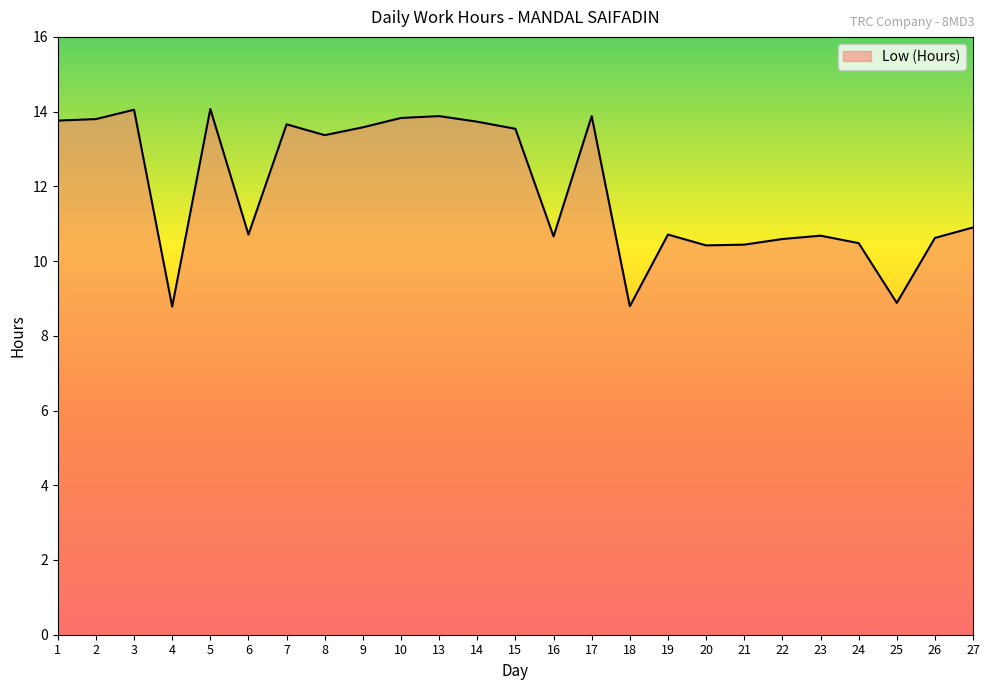

The chart shows a value of 13.5 at 15. True or false?

True